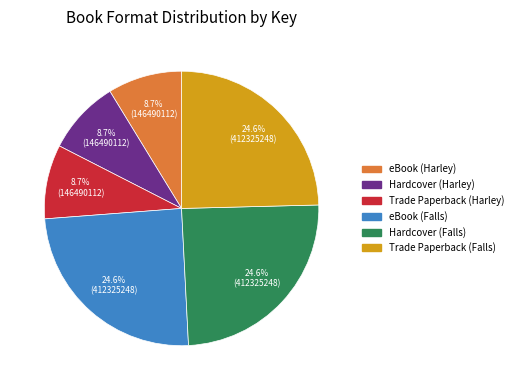

What portion of the pie excludes Trade Paperback (Falls)?

75.4%